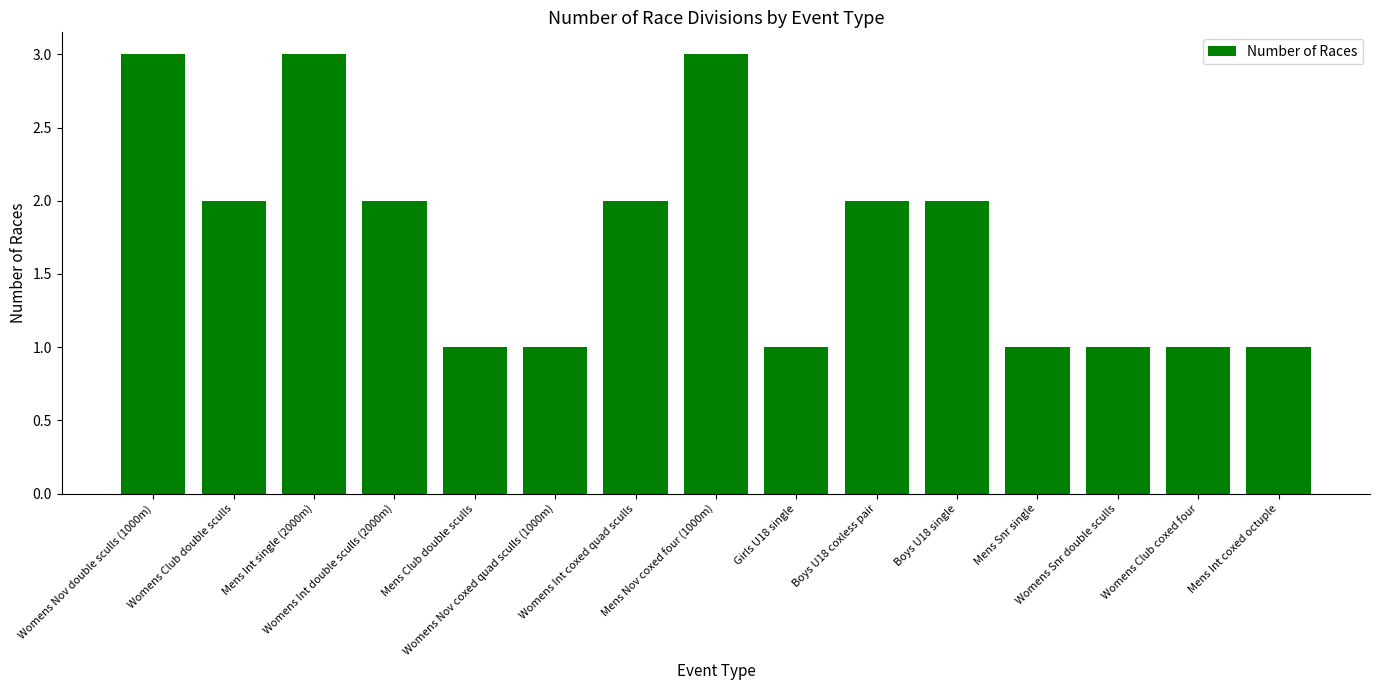

What is the difference between the values at Mens Nov coxed four (1000m) and Womens Club coxed four?

2